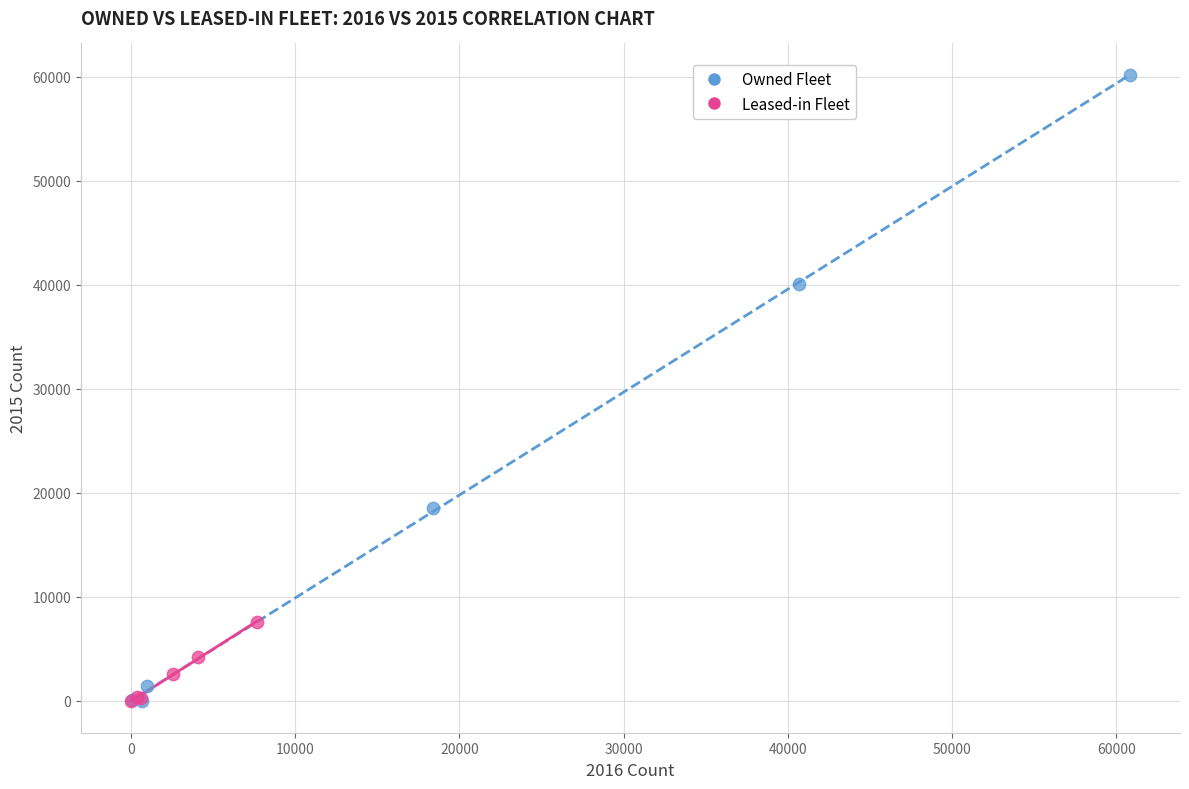

Which series has the largest Y range (max minus min)?

Owned Fleet